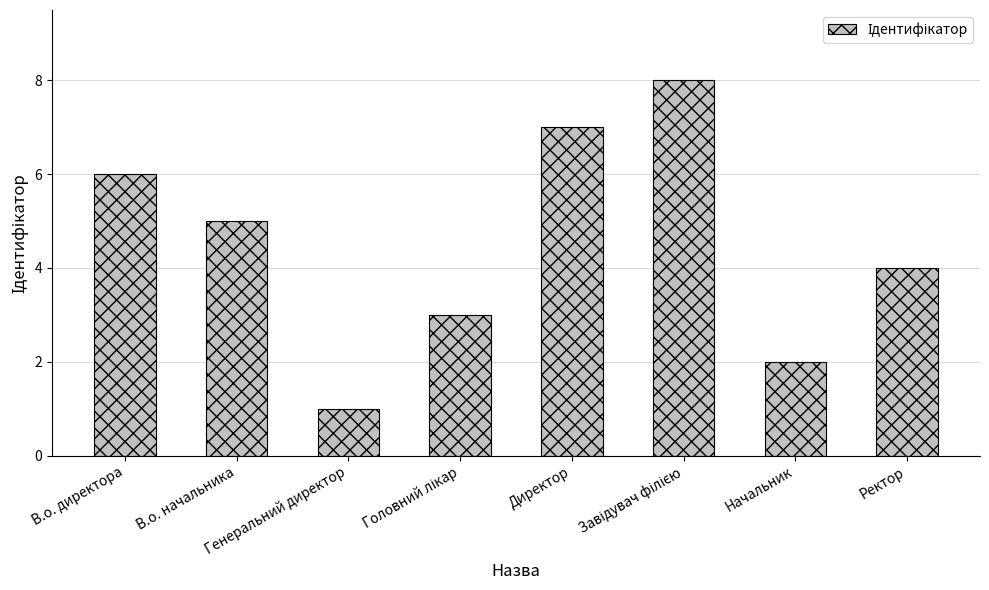

Read the value at Ректор.

4